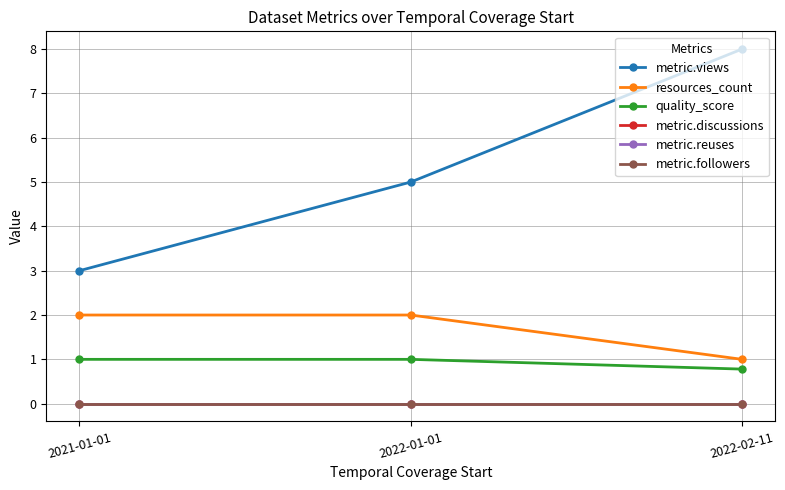

Does the chart have visible grid lines?

Yes